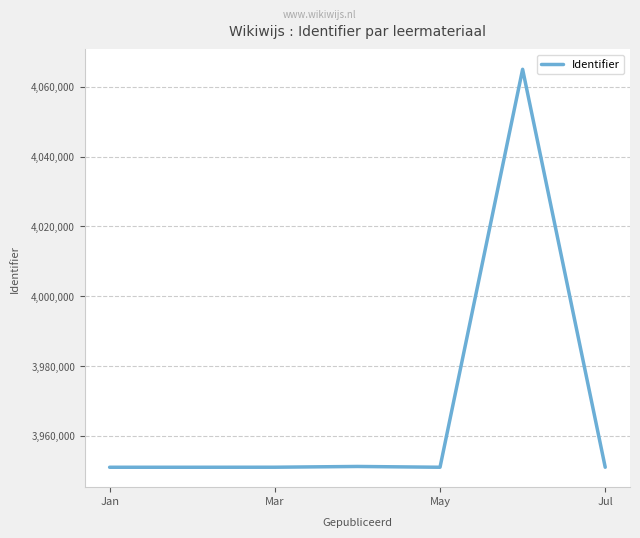

What is the average value?

3967327